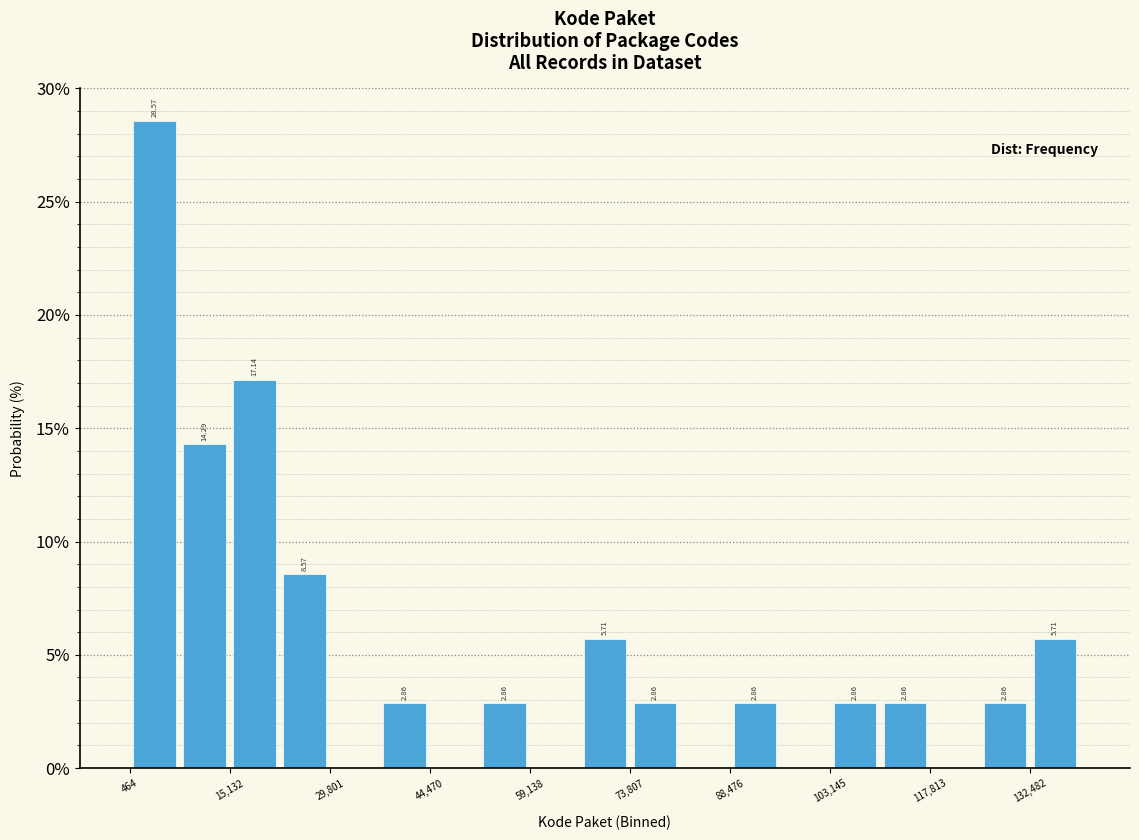

Read against the x-axis, roughly where is the centre of the tallest bar?

4000